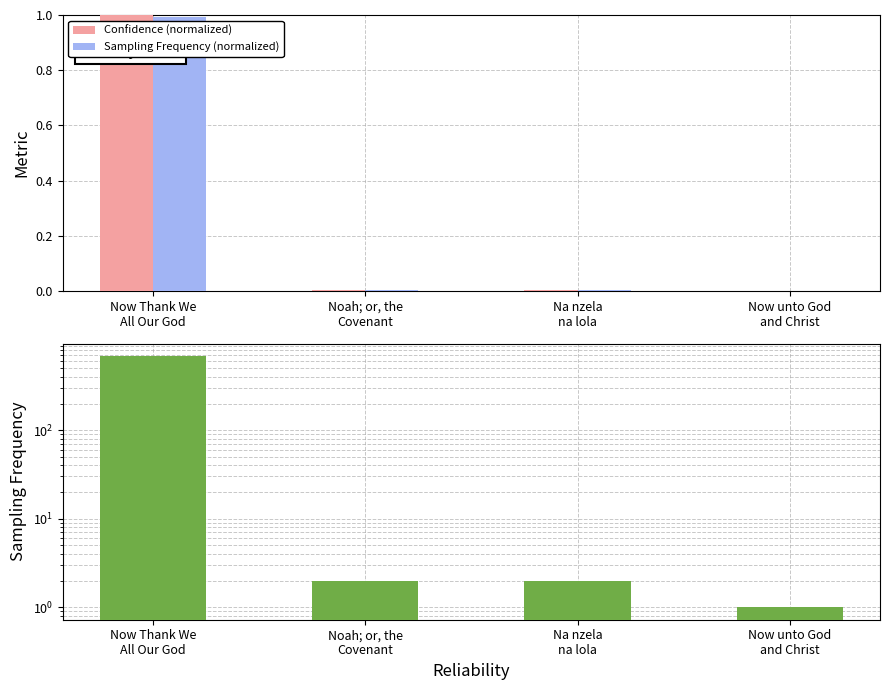

Between Noah; or, the
Covenant and Na nzela
na lola, which series saw the biggest shift?

Confidence (normalized)